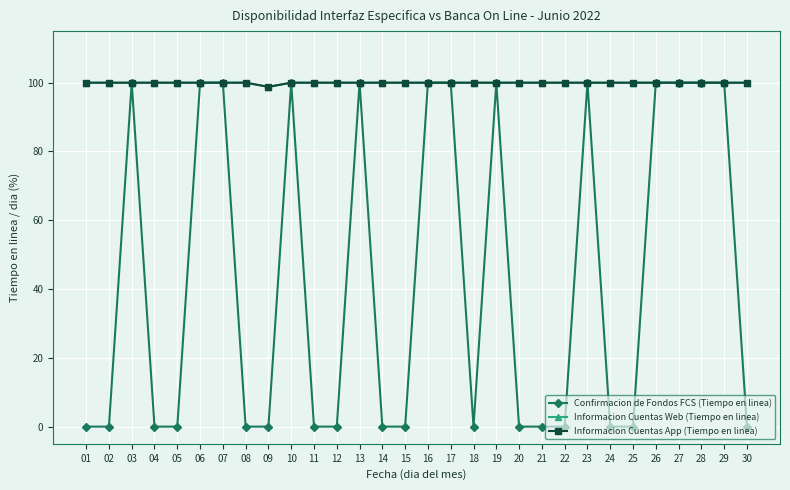

What is the value of the Informacion Cuentas Web (Tiempo en linea) point at the 28th from the left?

100.0